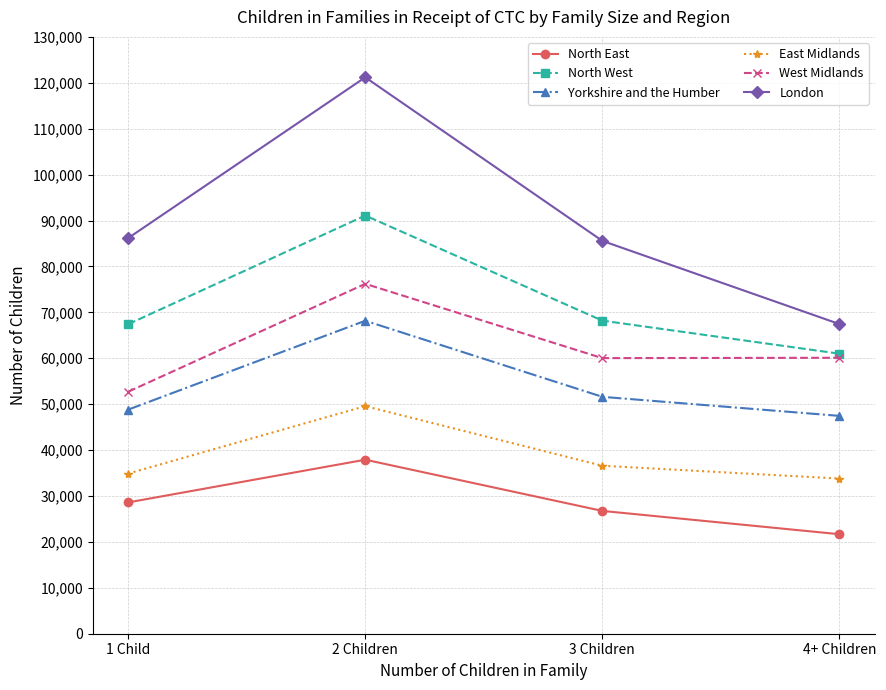

At 2 Children, list the series in order from largest to smallest.

London, North West, West Midlands, Yorkshire and the Humber, East Midlands, North East